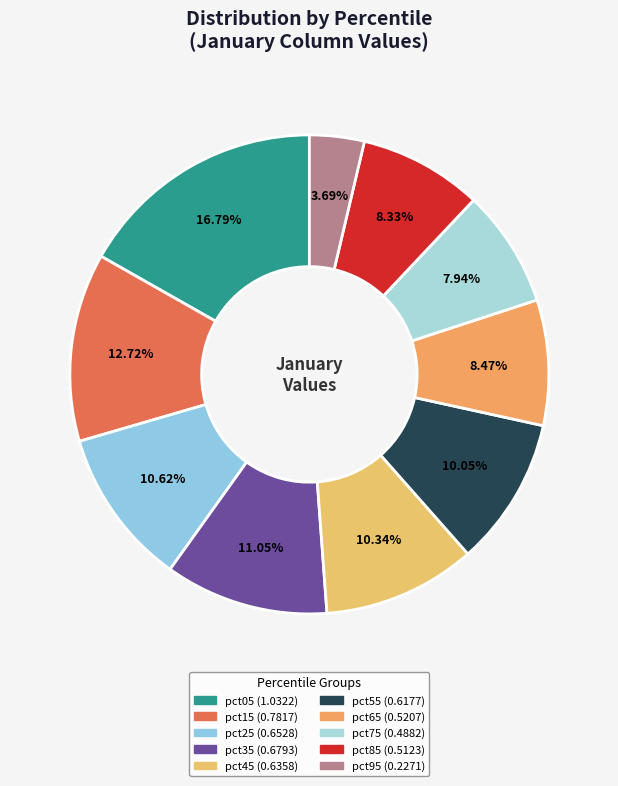

To the nearest percent, what is the average slice percentage?

10%